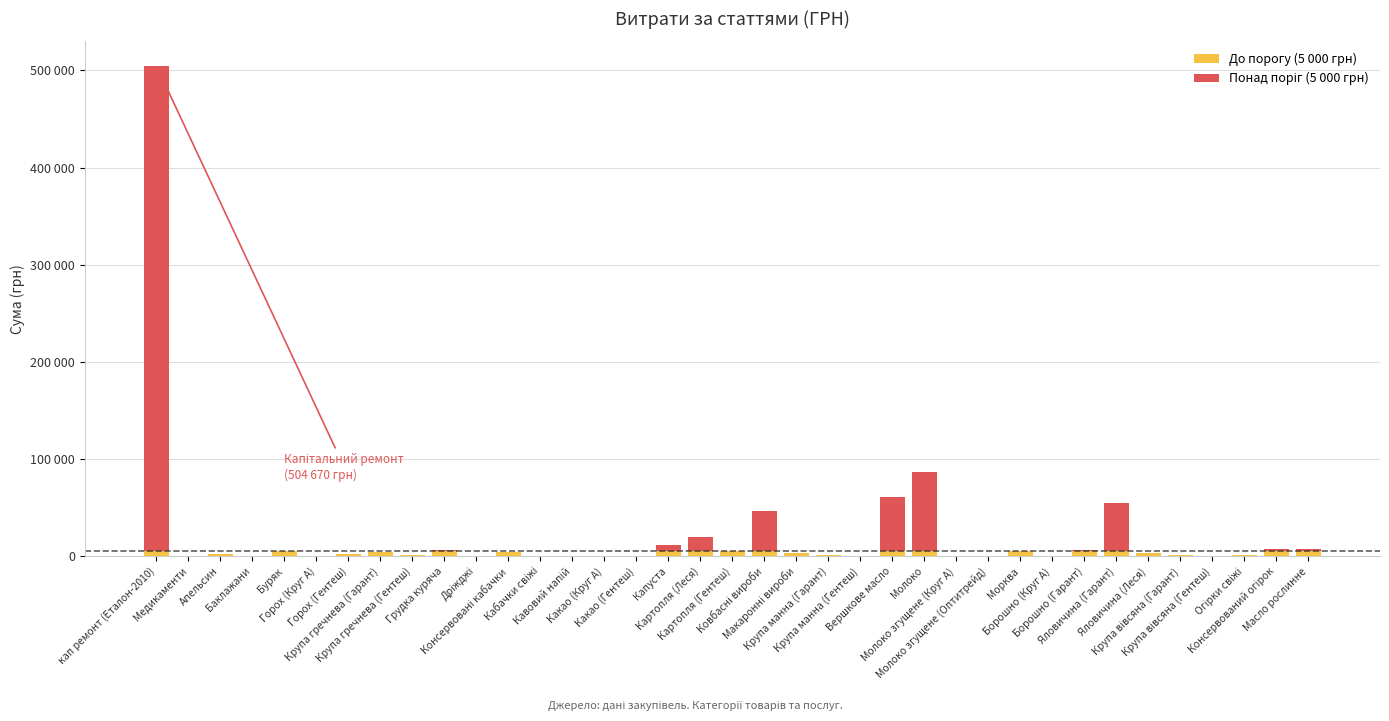

Which series has the widest spread of values?

Понад поріг (5 000 грн)